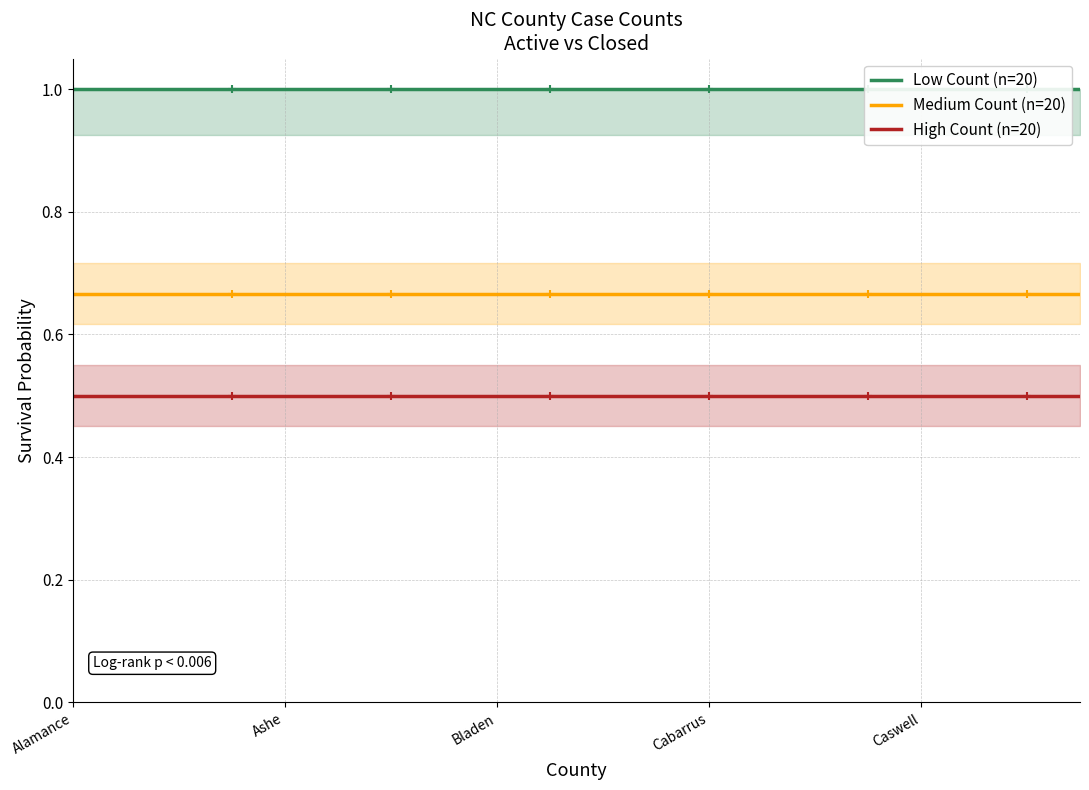

At how many categories does at least one series exceed 0?

20